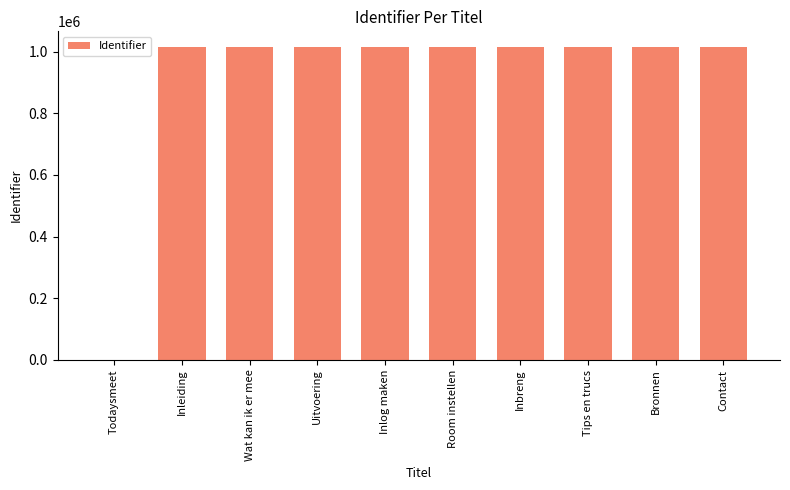

What is the sum of the values at Inleiding and Bronnen?

2030211